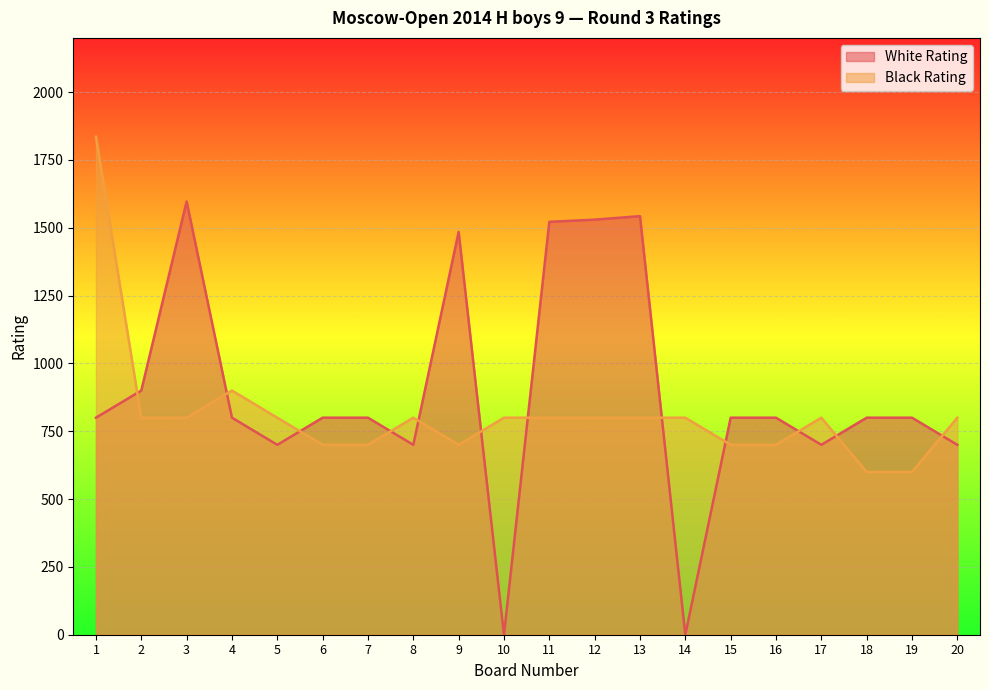

The Black Rating series shows 700 at 6. True or false?

True